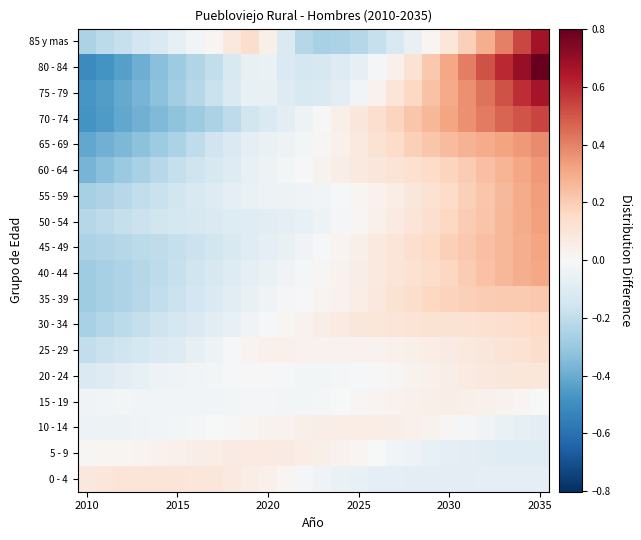

List the series in order of their peak value, lowest first.

15 - 19, 10 - 14, 5 - 9, 20 - 24, 0 - 4, 25 - 29, 30 - 34, 35 - 39, 40 - 44, 45 - 49, 50 - 54, 55 - 59, 60 - 64, 65 - 69, 70 - 74, 75 - 79, 85 y mas, 80 - 84